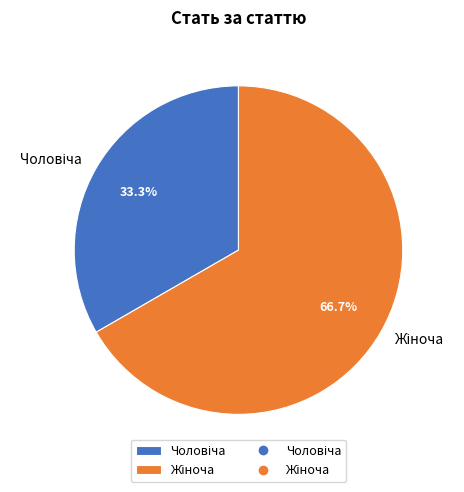

Is there a majority slice in this chart?

Yes